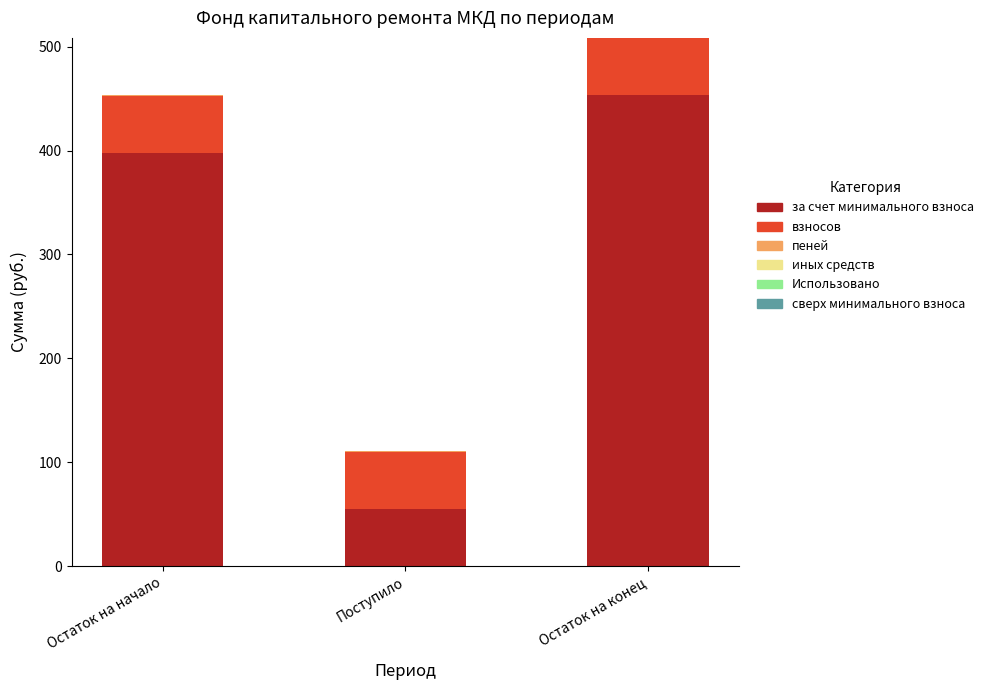

At which label does за счет минимального взноса reach its peak?

Остаток на конец